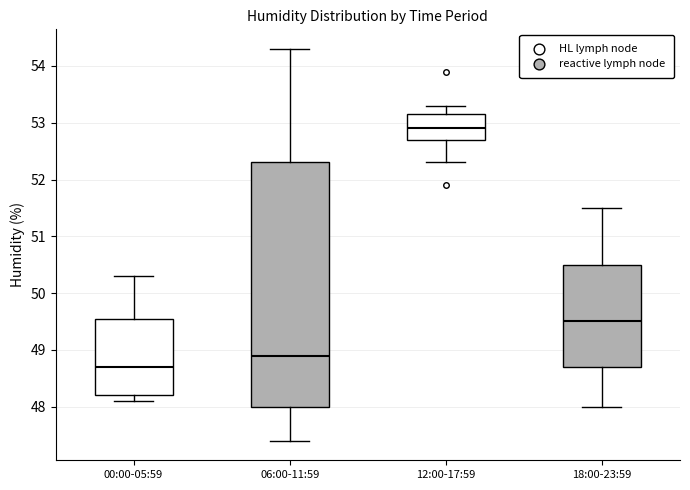

Reading left to right, transcribe this box plot: for each box, give where its median line is, the range the box spans, and where its two whiskers end, as read against the y-axis. The values are not printed on the chart, so give them approximately, as read against the axis.

00:00-05:59: median 48.7, box 48.2 to 49.6, whiskers 48.1 to 50.3
06:00-11:59: median 48.9, box 48.0 to 52.3, whiskers 47.4 to 54.3
12:00-17:59: median 52.9, box 52.7 to 53.2, whiskers 52.3 to 53.3
18:00-23:59: median 49.5, box 48.7 to 50.5, whiskers 48.0 to 51.5